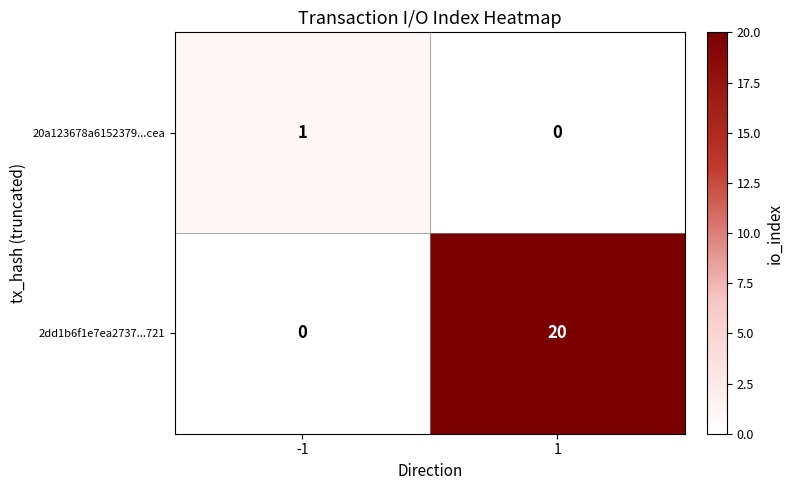

Reading right to left, transcribe all the data shown in this chart.

20a123678a6152379...cea: 0	1
2dd1b6f1e7ea2737...721: 20	0